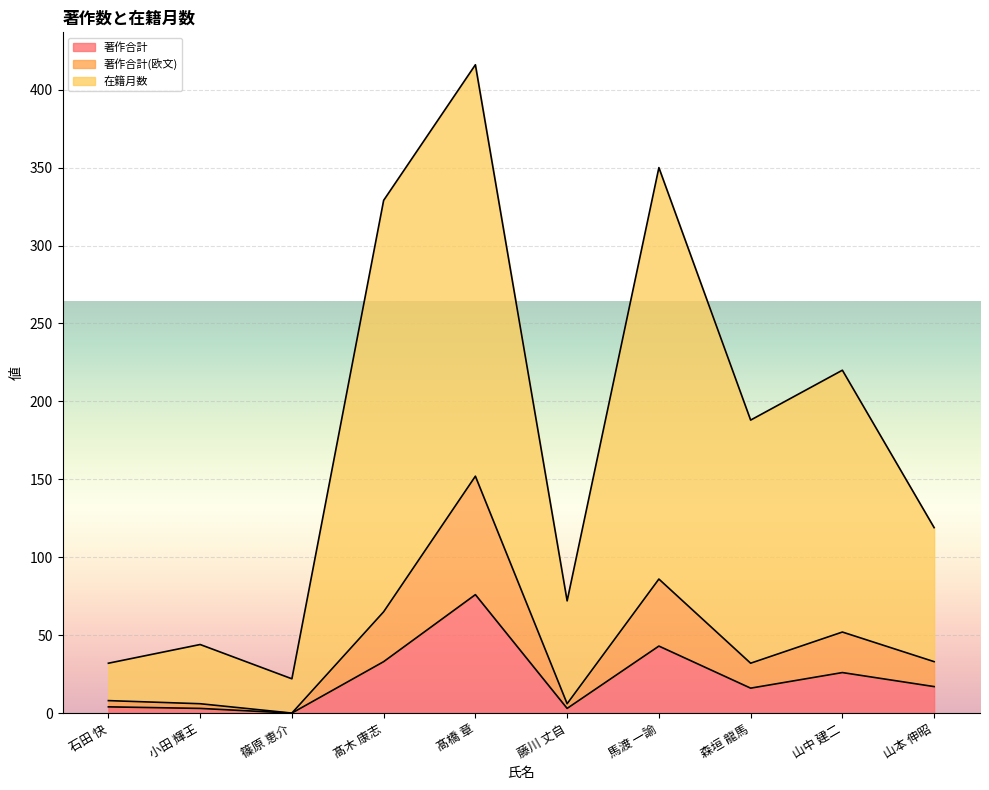

Which series has the largest range (max minus min)?

在籍月数